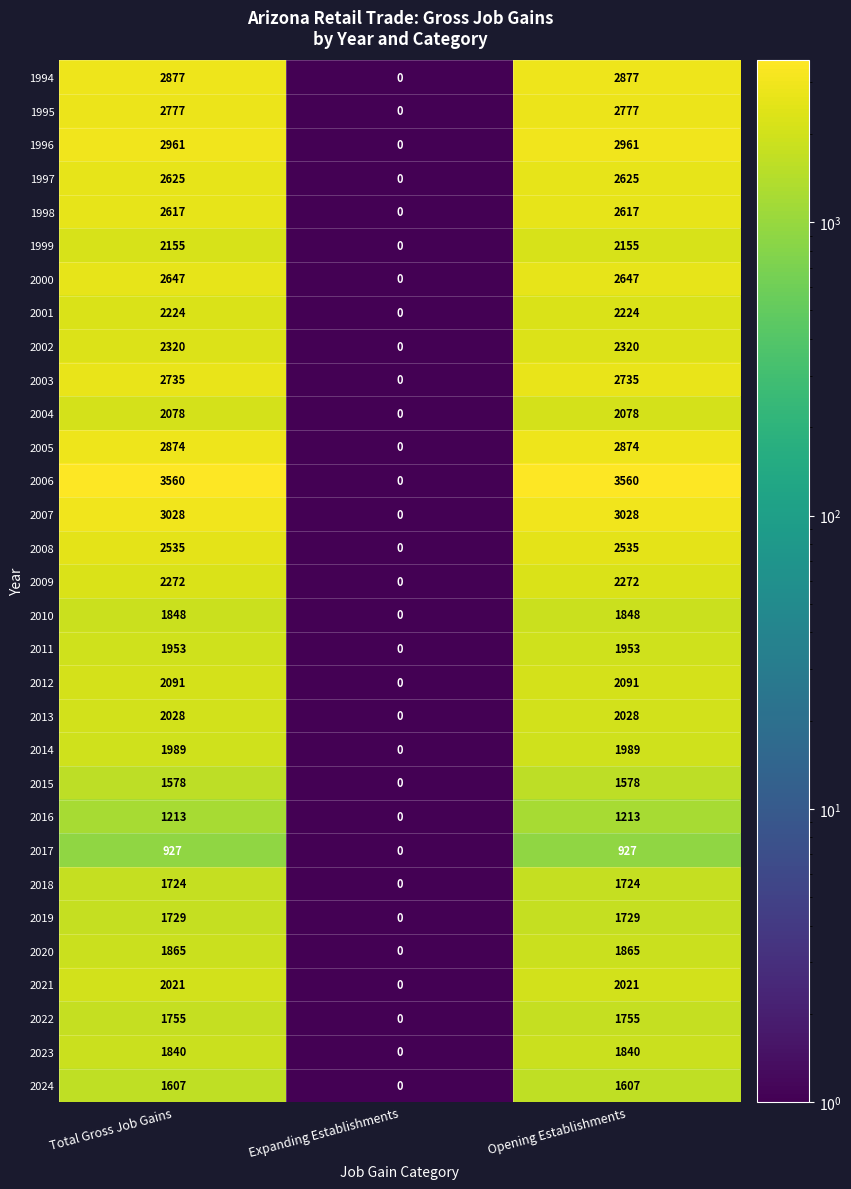

At Total Gross Job Gains, list the series in order from smallest to largest.

2017, 2016, 2015, 2024, 2018, 2019, 2022, 2023, 2010, 2020, 2011, 2014, 2021, 2013, 2004, 2012, 1999, 2001, 2009, 2002, 2008, 1998, 1997, 2000, 2003, 1995, 2005, 1994, 1996, 2007, 2006